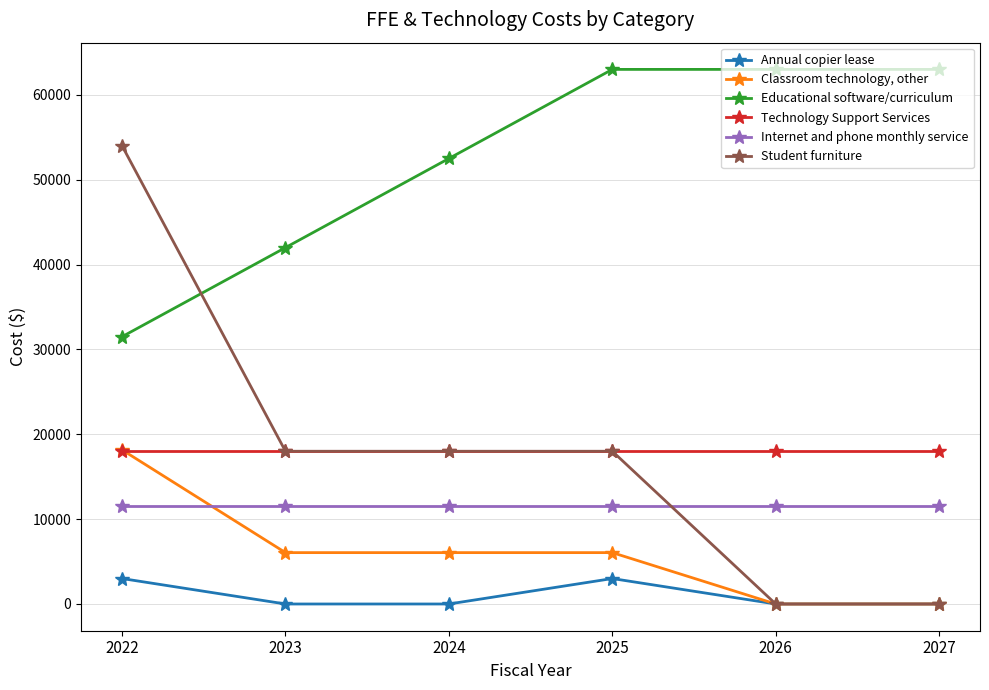

At how many categories does at least one series exceed 50525?

5